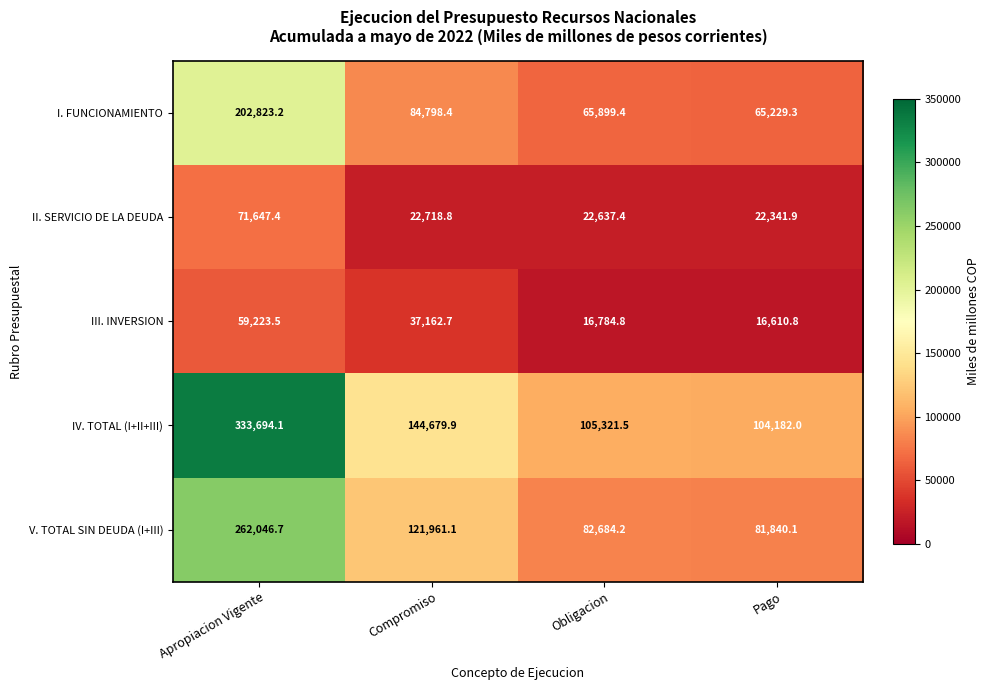

Reading left to right, what are all the values shown in this chart?

I. FUNCIONAMIENTO: Apropiacion Vigente=202823.2	Compromiso=84798.4	Obligacion=65899.4	Pago=65229.3
II. SERVICIO DE LA DEUDA: Apropiacion Vigente=71647.4	Compromiso=22718.8	Obligacion=22637.4	Pago=22341.9
III. INVERSION: Apropiacion Vigente=59223.5	Compromiso=37162.7	Obligacion=16784.8	Pago=16610.8
IV. TOTAL (I+II+III): Apropiacion Vigente=333694.1	Compromiso=144679.9	Obligacion=105321.5	Pago=104182.0
V. TOTAL SIN DEUDA (I+III): Apropiacion Vigente=262046.7	Compromiso=121961.1	Obligacion=82684.2	Pago=81840.1